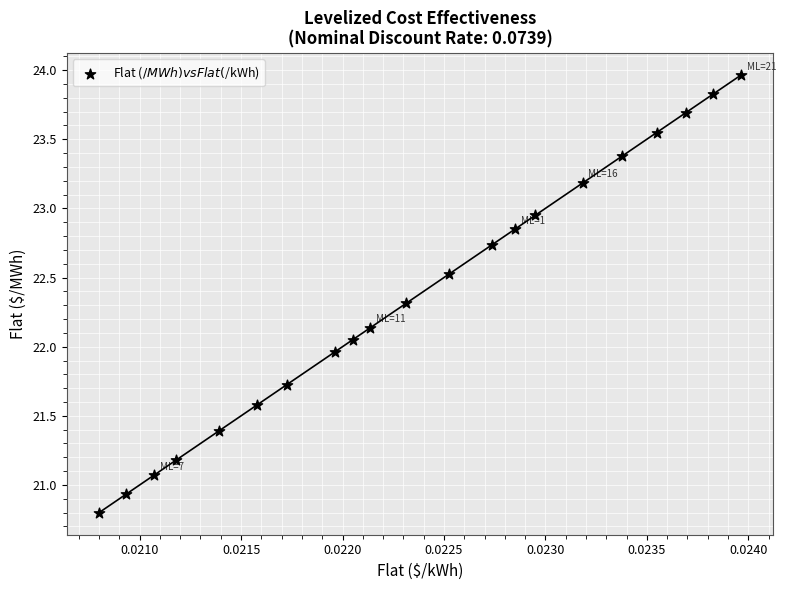

What is the range of Y values (max minus min)?

3.2